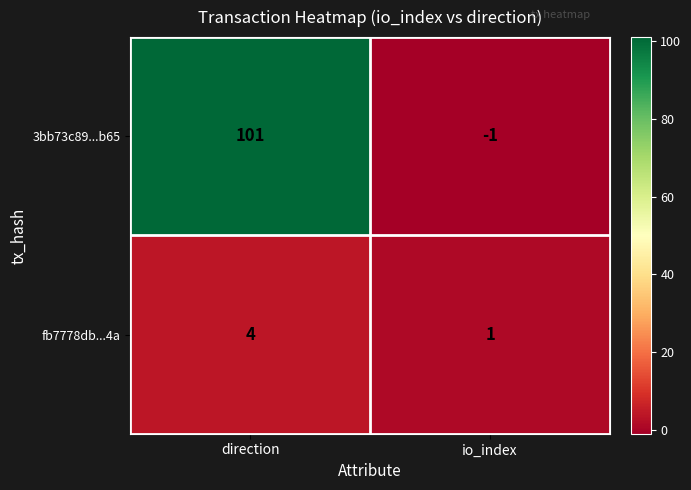

At which category is the sum across all series the highest?

direction